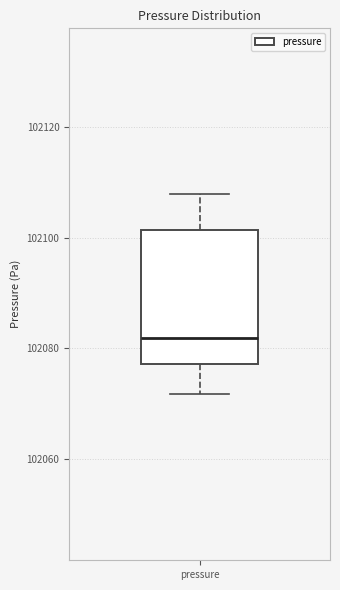

Where is the upper edge of the box for pressure on the y-axis? The values are not printed on the chart, so give them approximately, as read against the axis.

102102